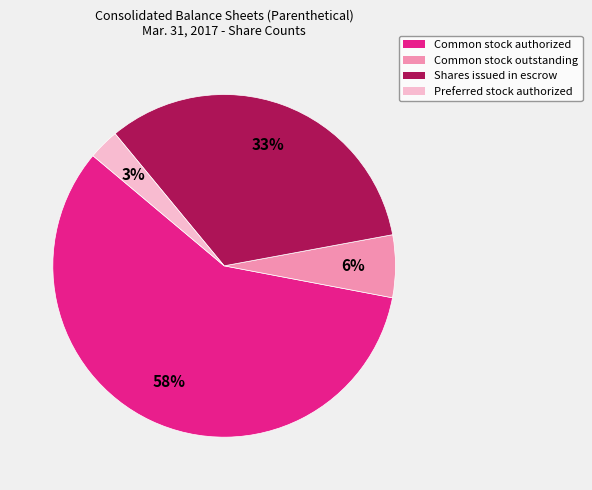

Is the sum of Common stock outstanding and Common stock authorized greater than half?

Yes